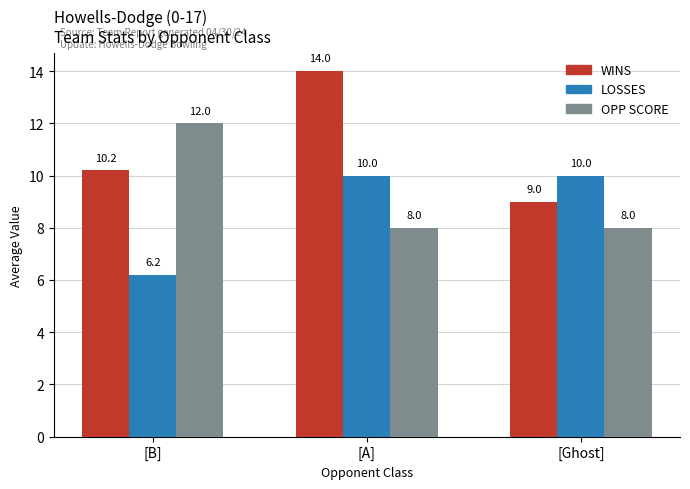

Count the number of data series in this chart.

3